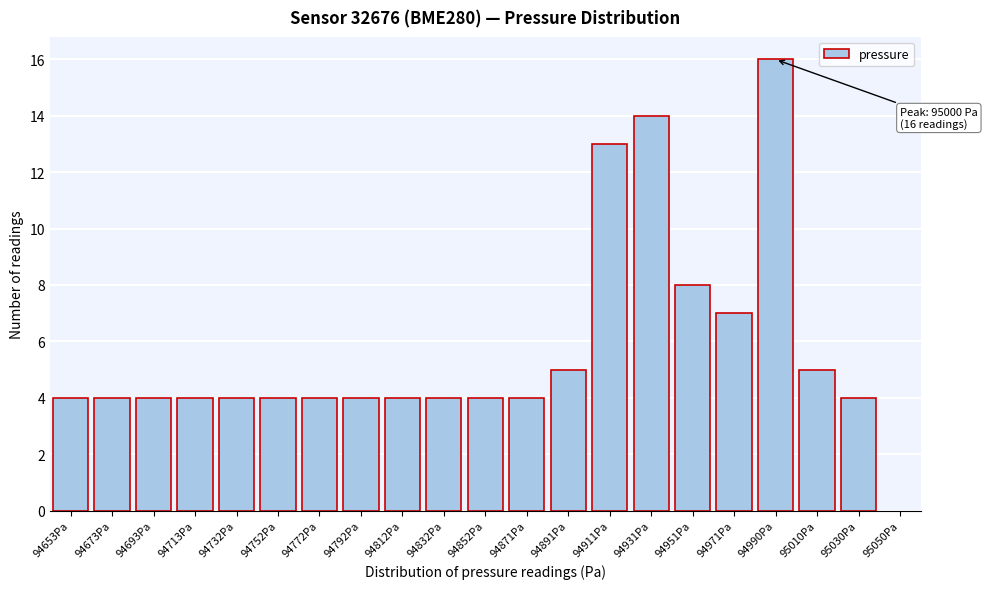

Reading left to right, extract all data points from this chart.

4	4	4	4	4	4	4	4	4	4	4	4	5	13	14	8	7	16	5	4